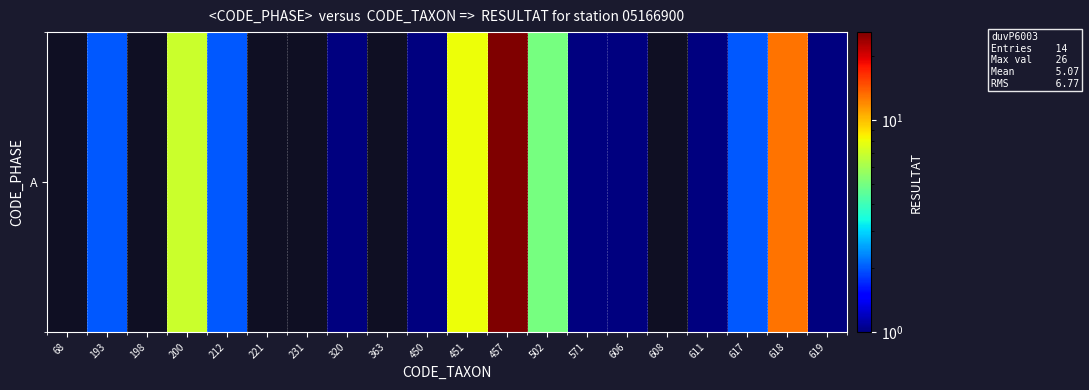

Which label corresponds to the largest value in the chart?

457